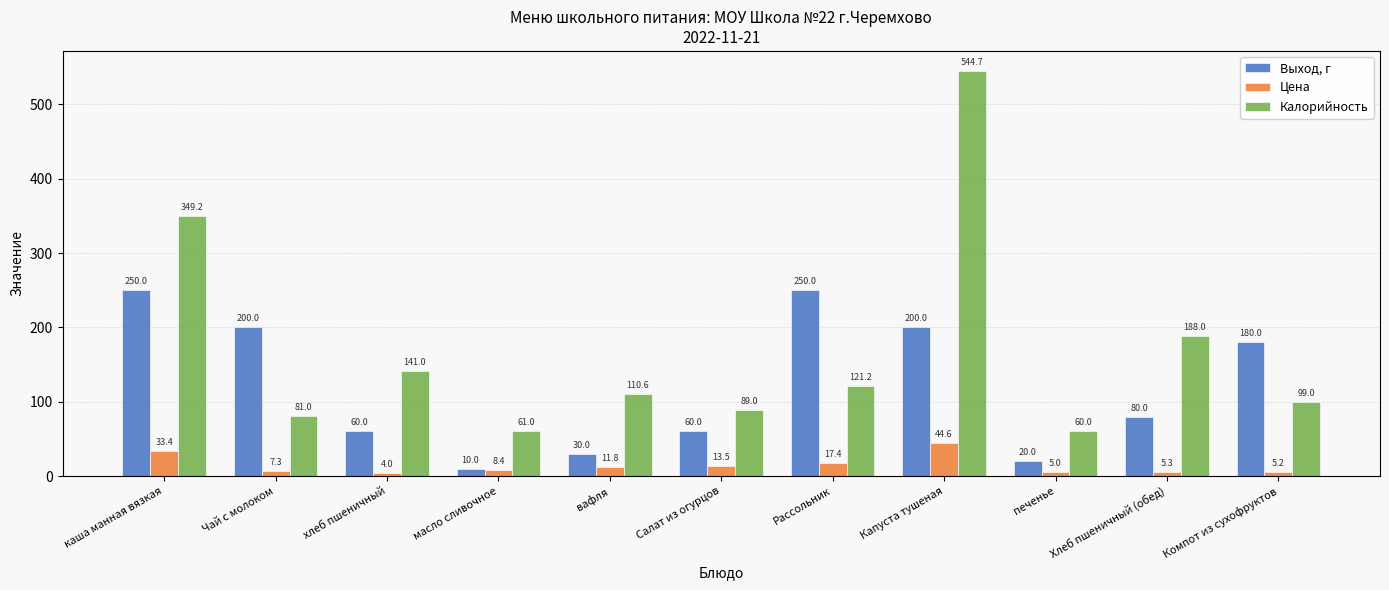

What value does the Цена series have at каша манная вязкая?

33.4